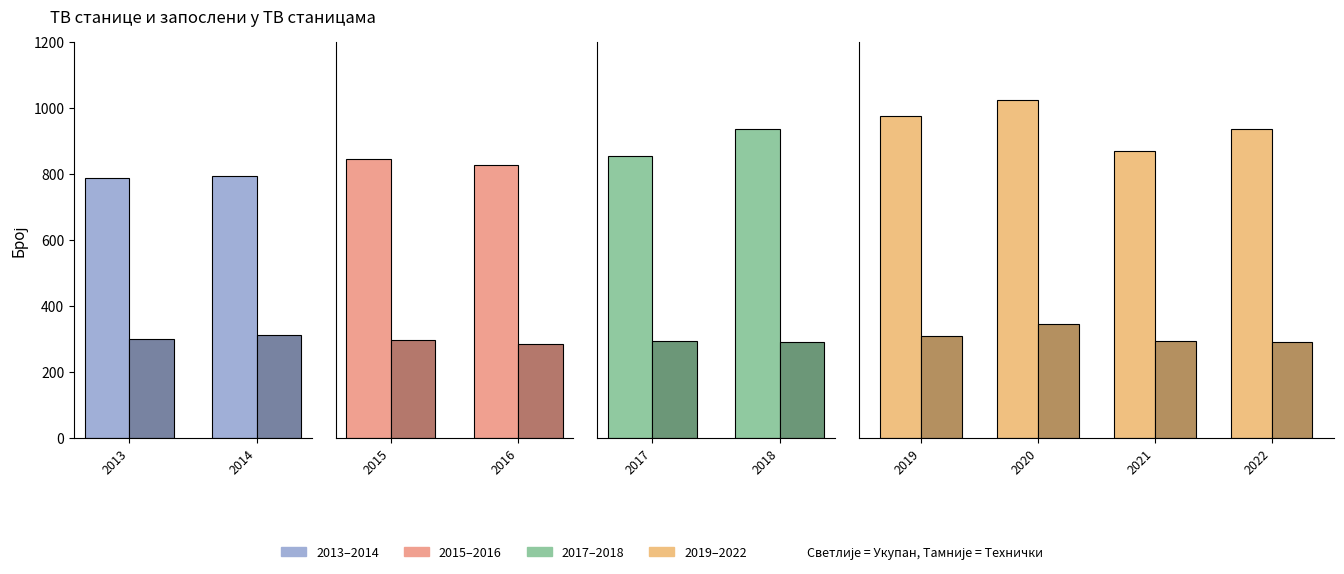

Which series has the largest total across all categories?

Укупан број радника